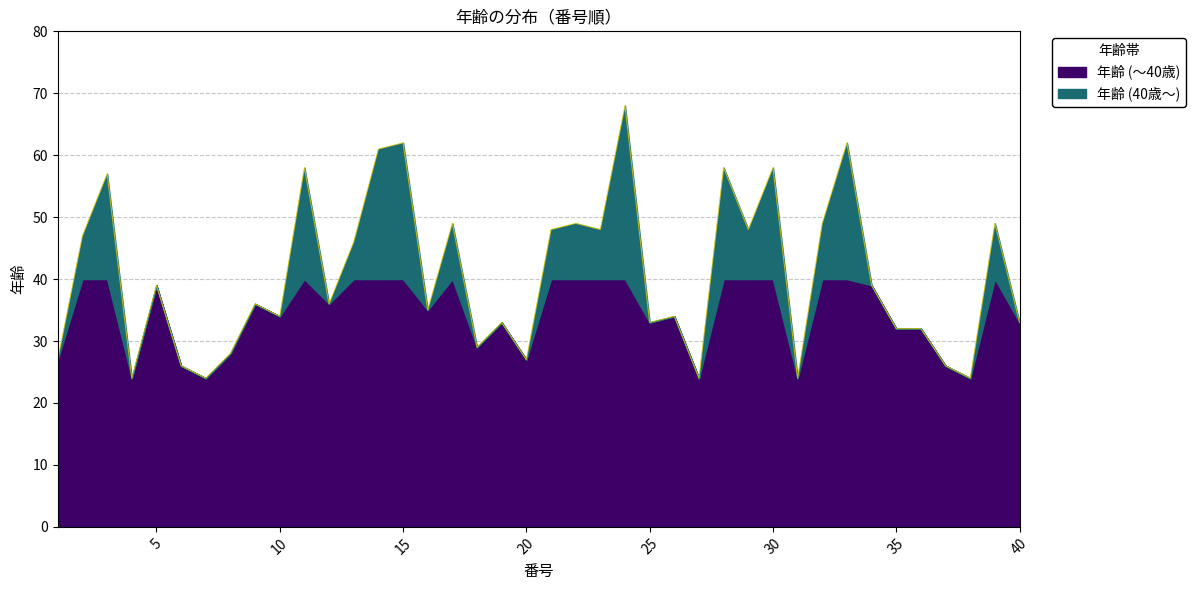

Which label corresponds to the smallest value in the chart?

4